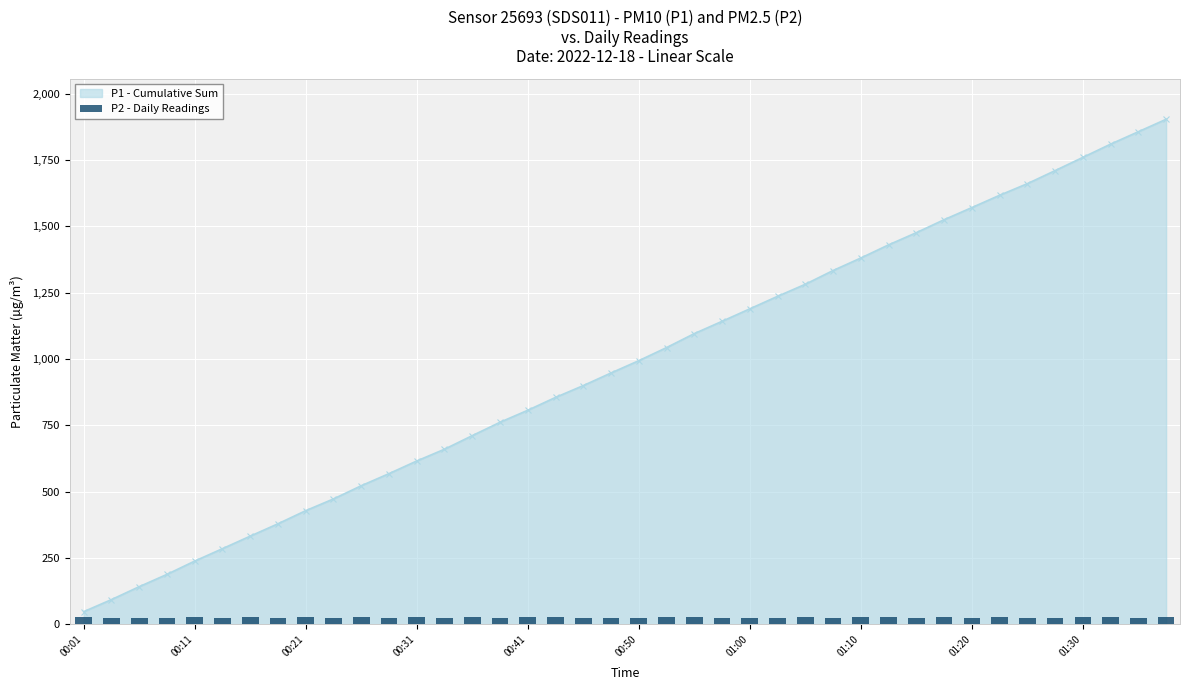

The value at 23 is 24.9. True or false?

True